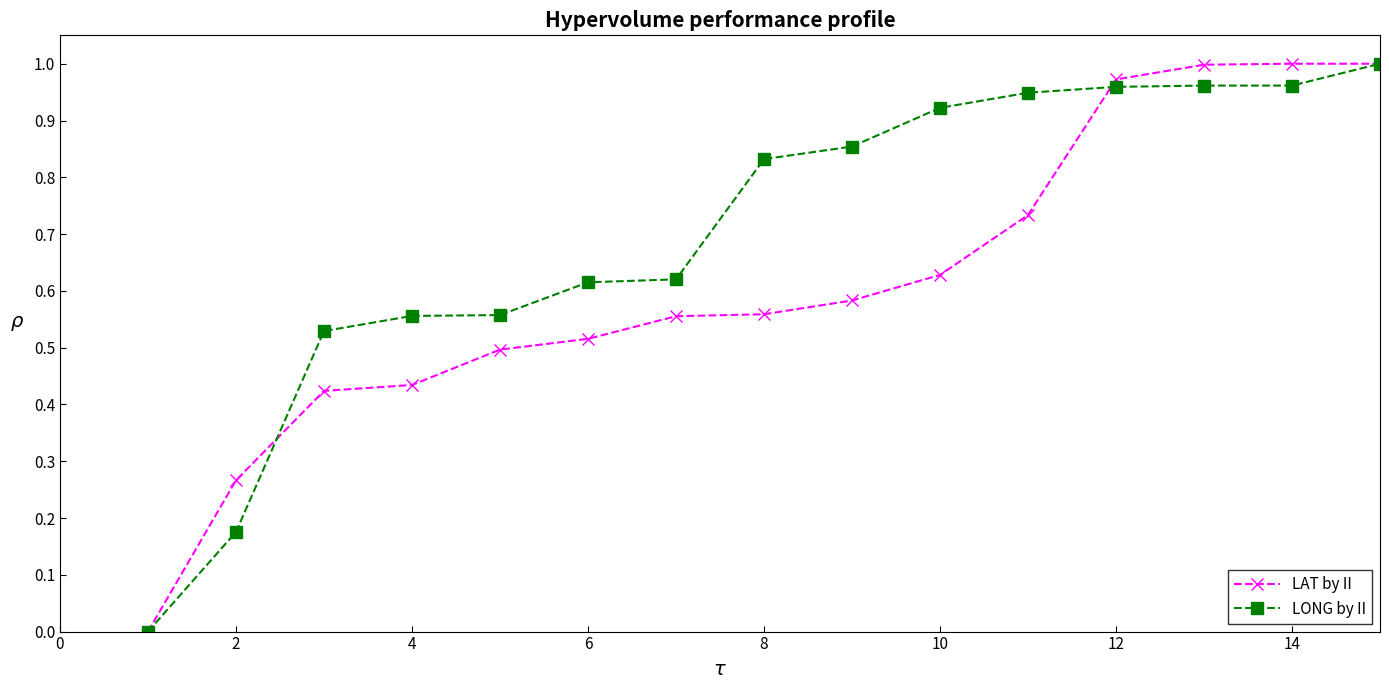

List the series in order of their overall mean, highest first.

LONG by II, LAT by II